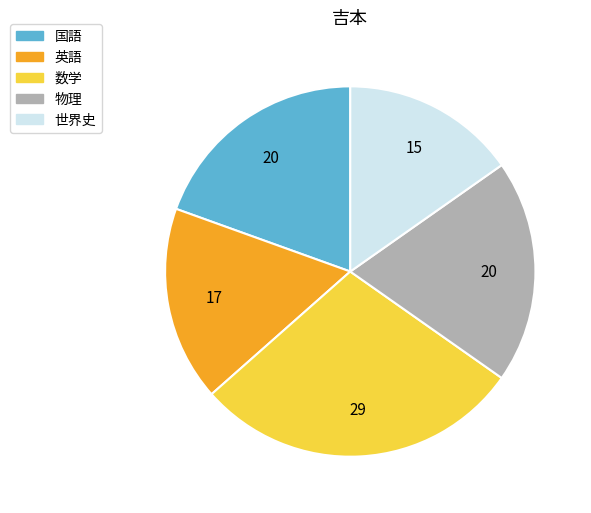

What is the ratio of the value at 英語 to the value at 国語?

0.9